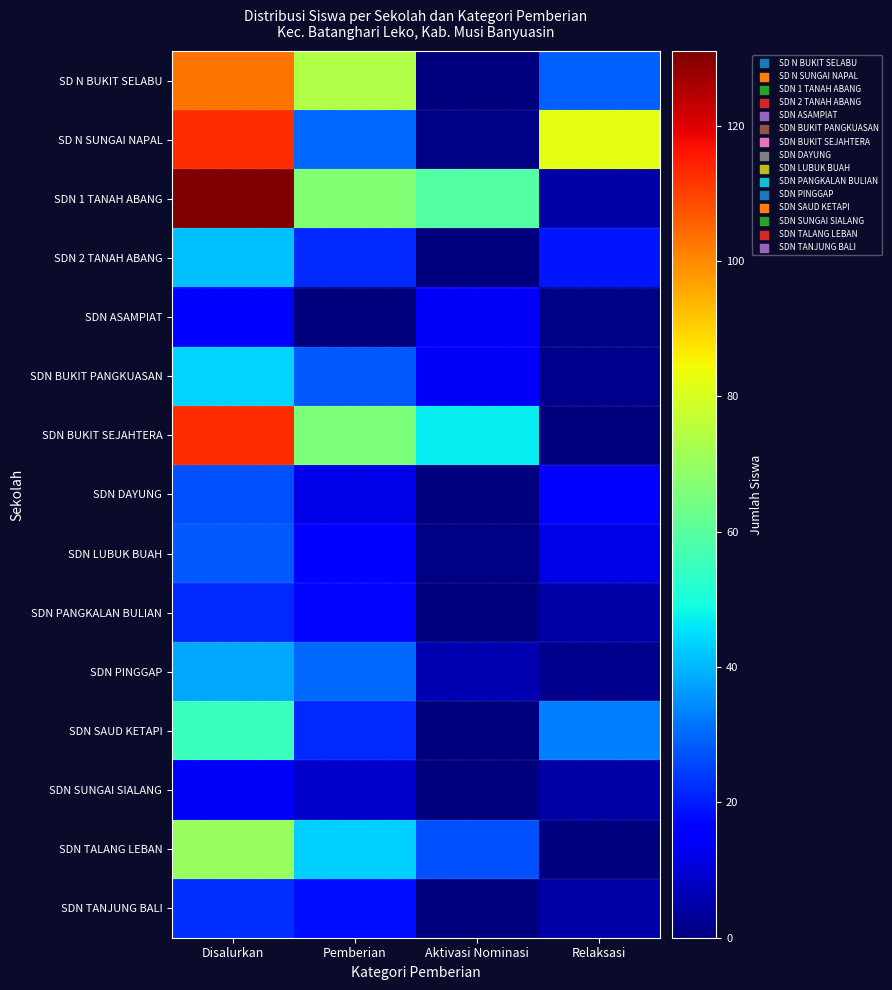

At Pemberian, list the series in order from smallest to largest.

SDN ASAMPIAT, SDN SUNGAI SIALANG, SDN DAYUNG, SDN LUBUK BUAH, SDN PANGKALAN BULIAN, SDN TANJUNG BALI, SDN 2 TANAH ABANG, SDN SAUD KETAPI, SDN BUKIT PANGKUASAN, SD N SUNGAI NAPAL, SDN PINGGAP, SDN TALANG LEBAN, SDN BUKIT SEJAHTERA, SDN 1 TANAH ABANG, SD N BUKIT SELABU